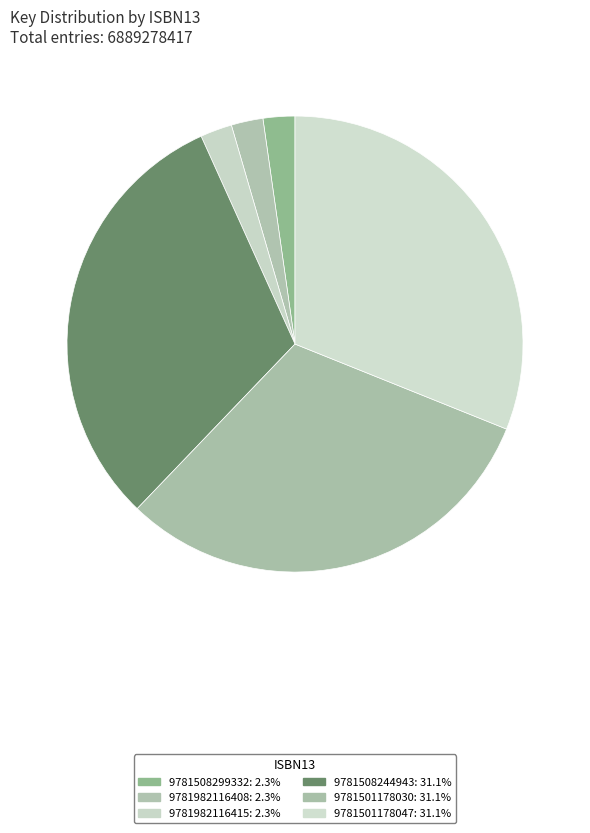

How many segments does this pie chart have?

6